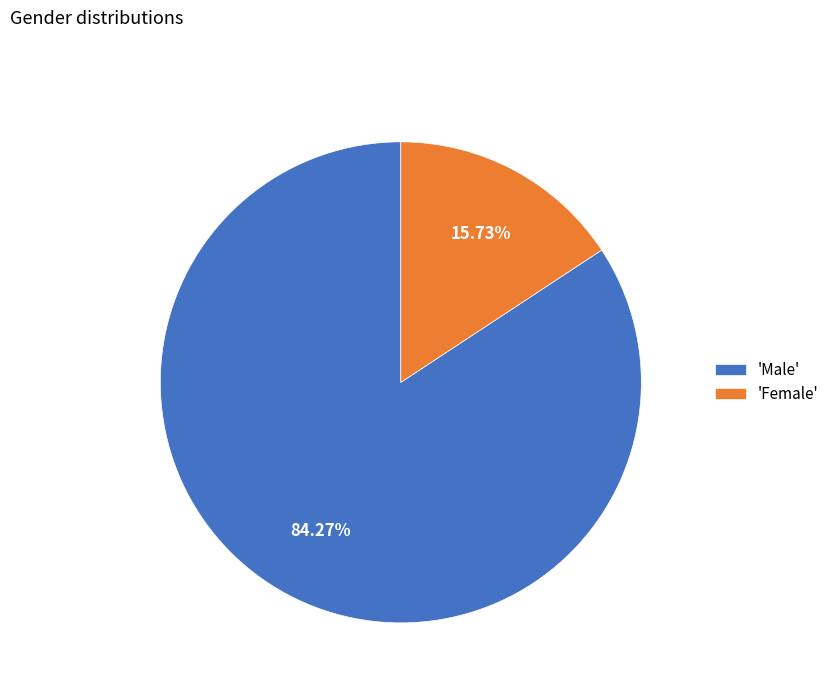

Rank the categories by value from highest to lowest.

'Male', 'Female'